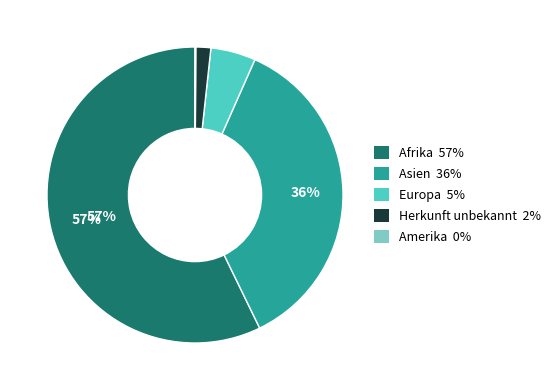

What is the largest slice in the pie chart?

Afrika